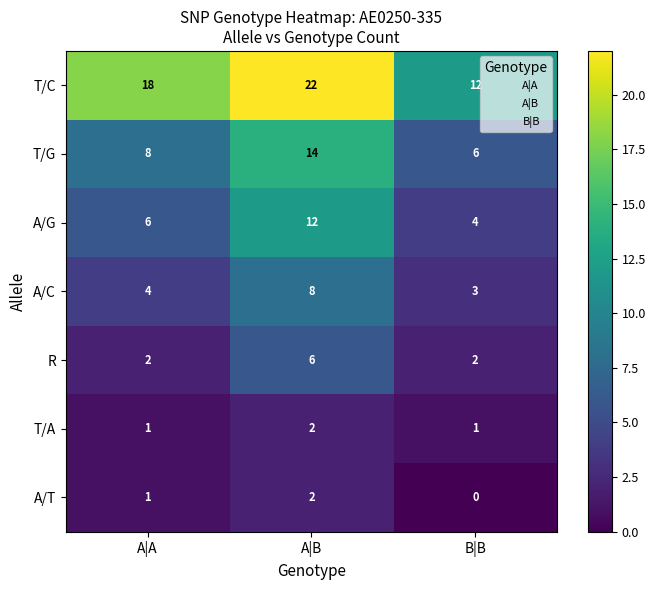

True or false: T/C has a value of 12 at B|B.

True